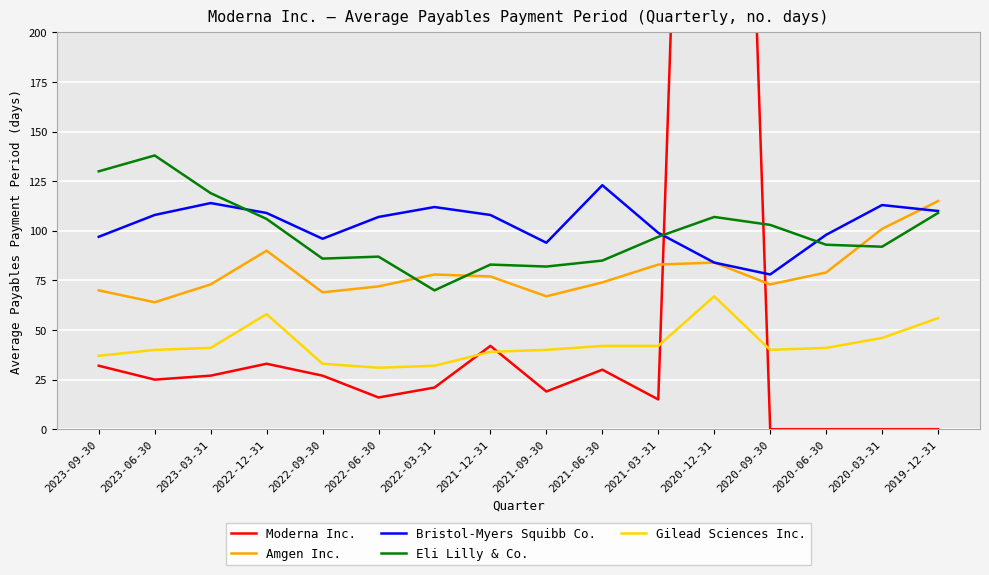

What position from the right is 2021-09-30?

8